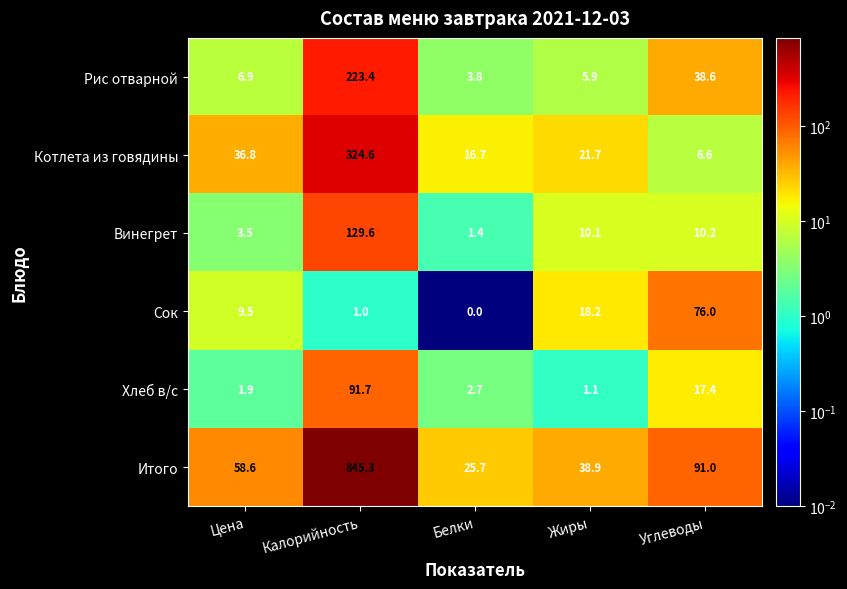

What is the spread (max minus min) of values at Жиры?

37.8